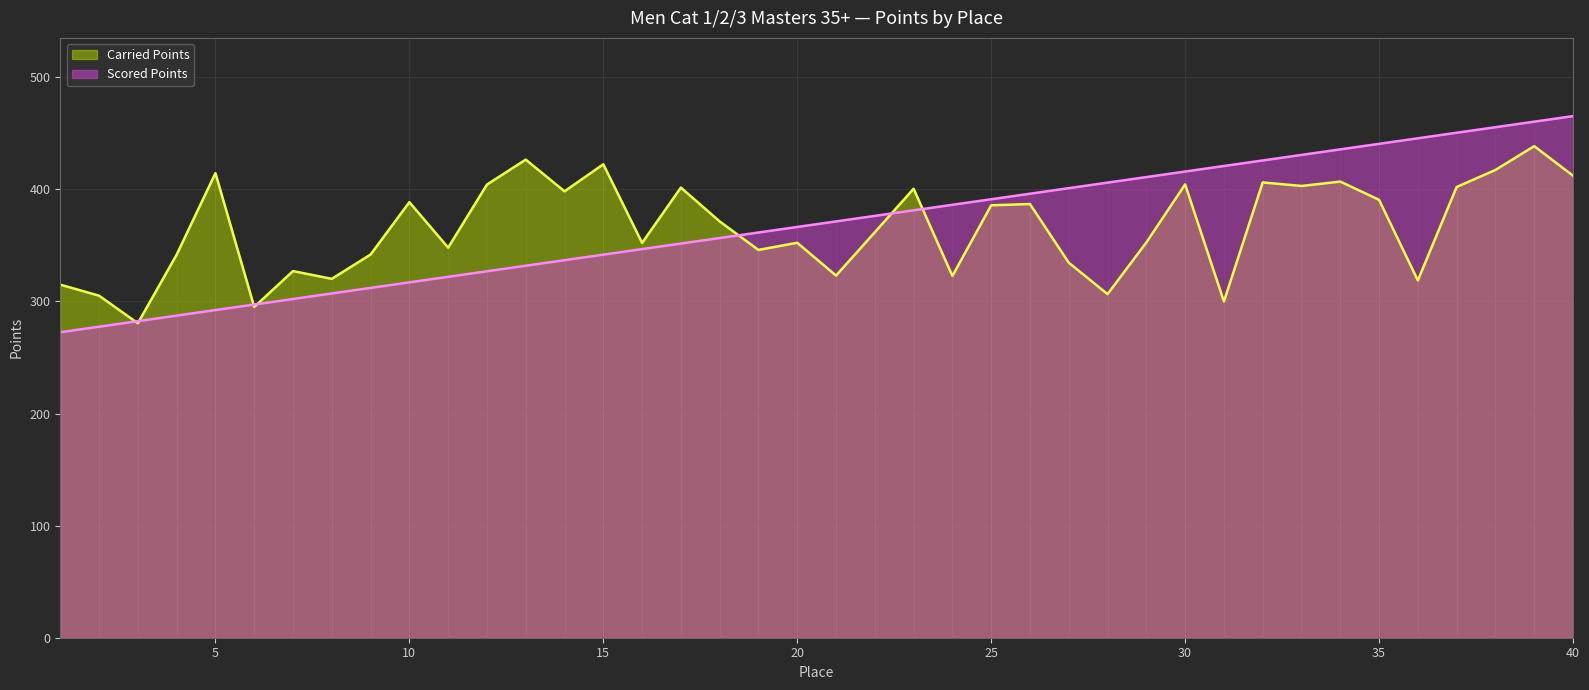

At which label does Carried Points first exceed 371?

5